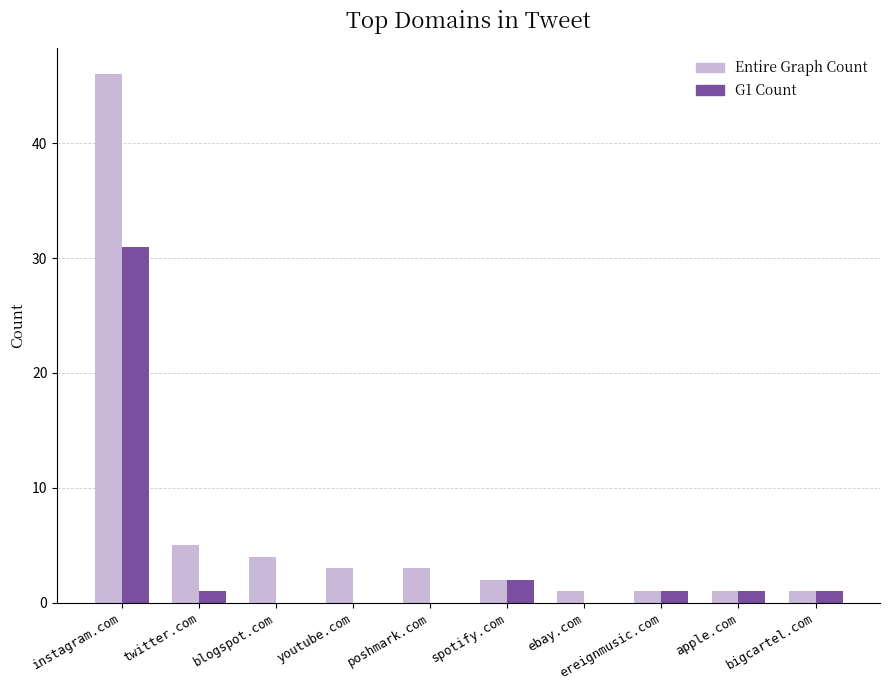

Reading left to right, transcribe all the data shown in this chart.

Entire Graph Count: 46	5	4	3	3	2	1	1	1	1
G1 Count: 31	1	0	0	0	2	0	1	1	1